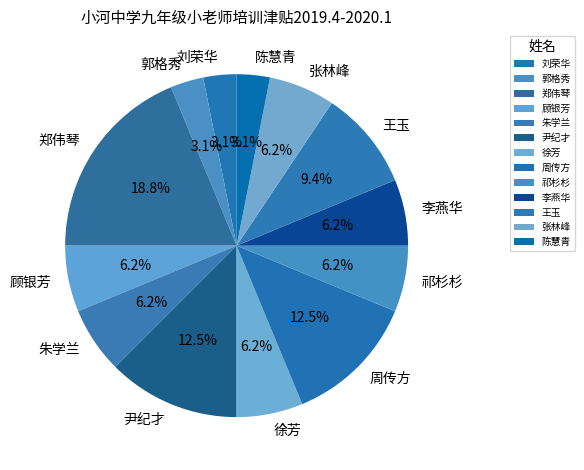

To the nearest percent, what percentage of the pie is 徐芳?

6%